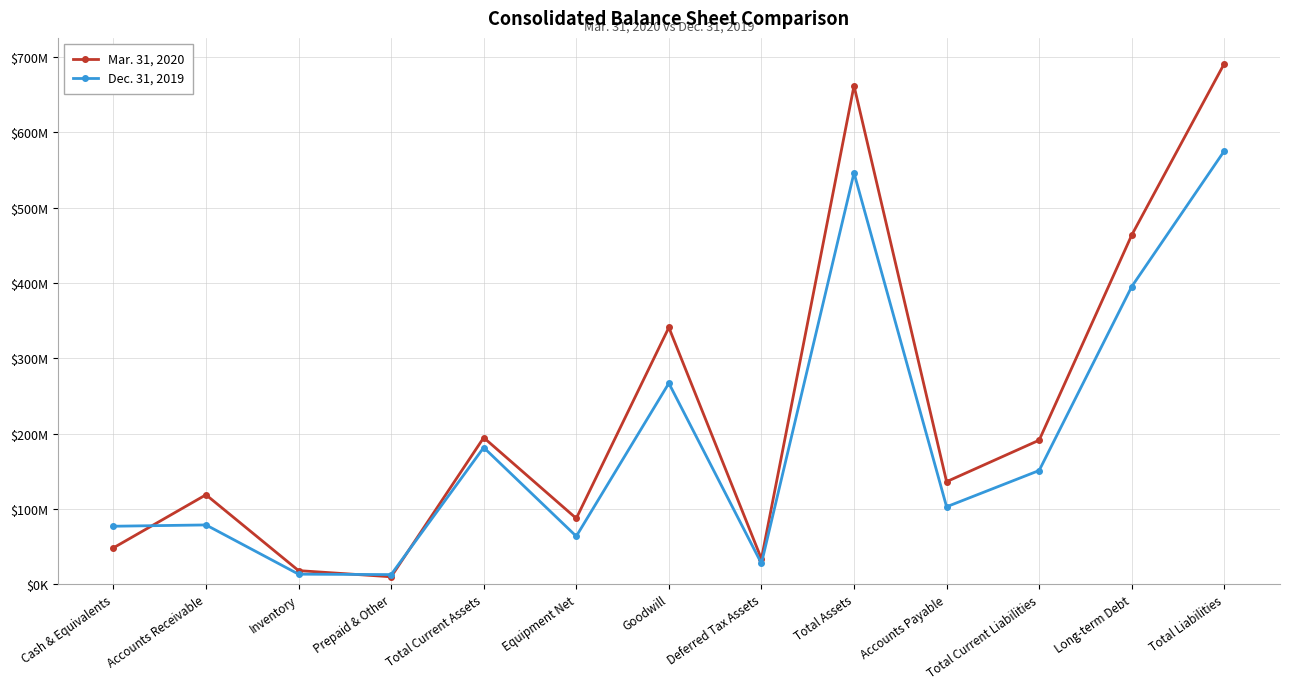

What is the approximate value of Mar. 31, 2020 at Total Current Liabilities, to the nearest 10?

191152240